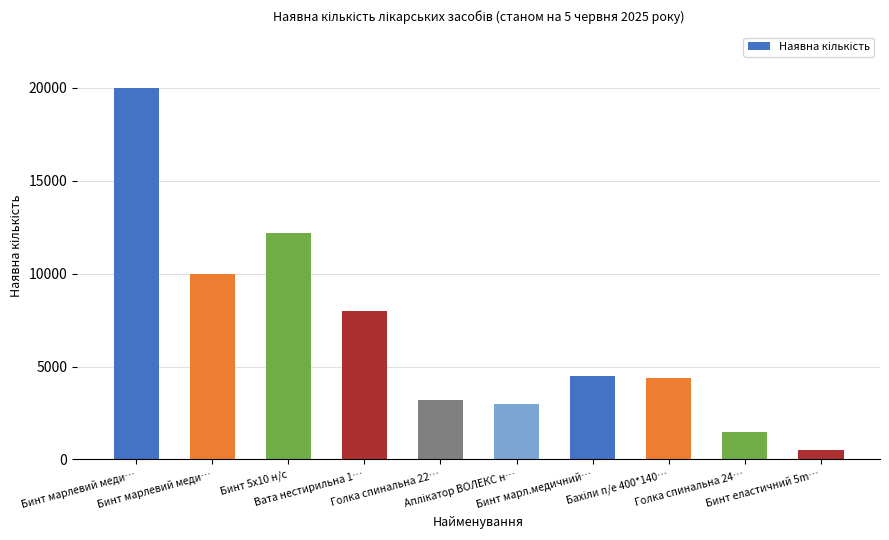

List the labels in order of value, smallest first.

Бинт еластичний 5m…, Голка спинальна 24…, Аплікатор ВОЛЕКС н…, Голка спинальна 22…, Бахіли п/е 400*140…, Бинт марл.медичний…, Вата нестирильна 1…, Бинт марлевий меди…, Бинт 5х10 н/с, Бинт марлевий меди…